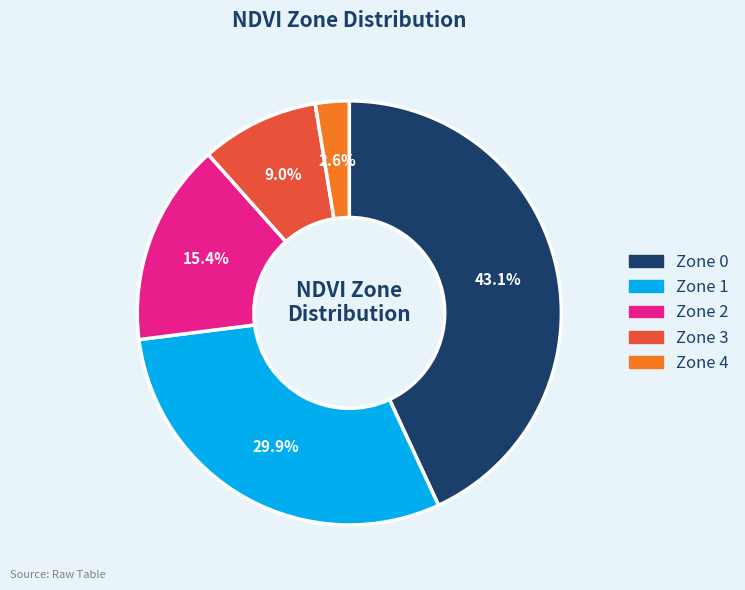

How many slices are in this pie chart?

5